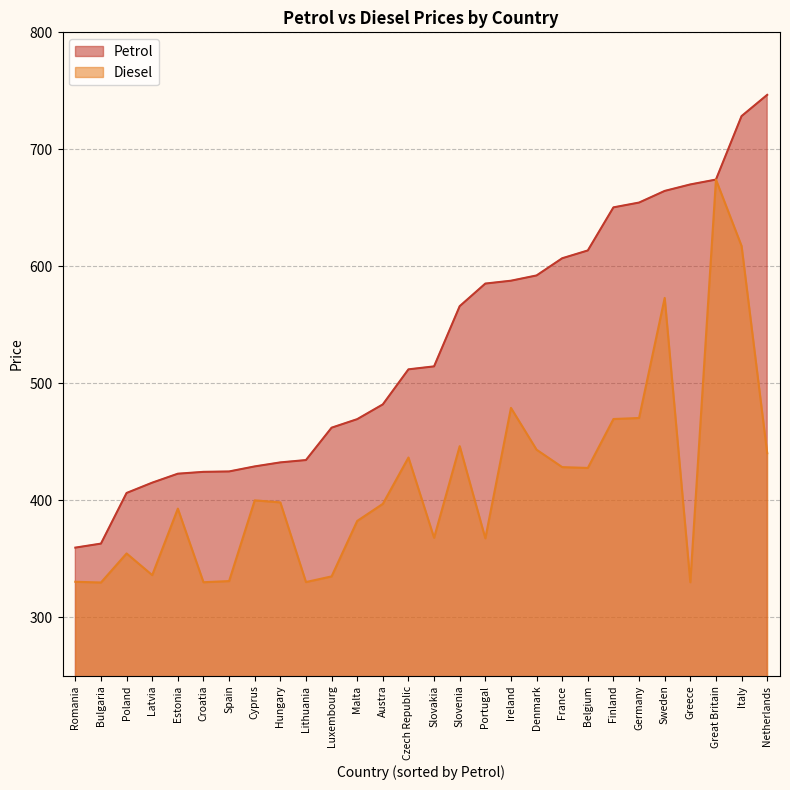

At Spain, list the series in order from largest to smallest.

Petrol, Diesel